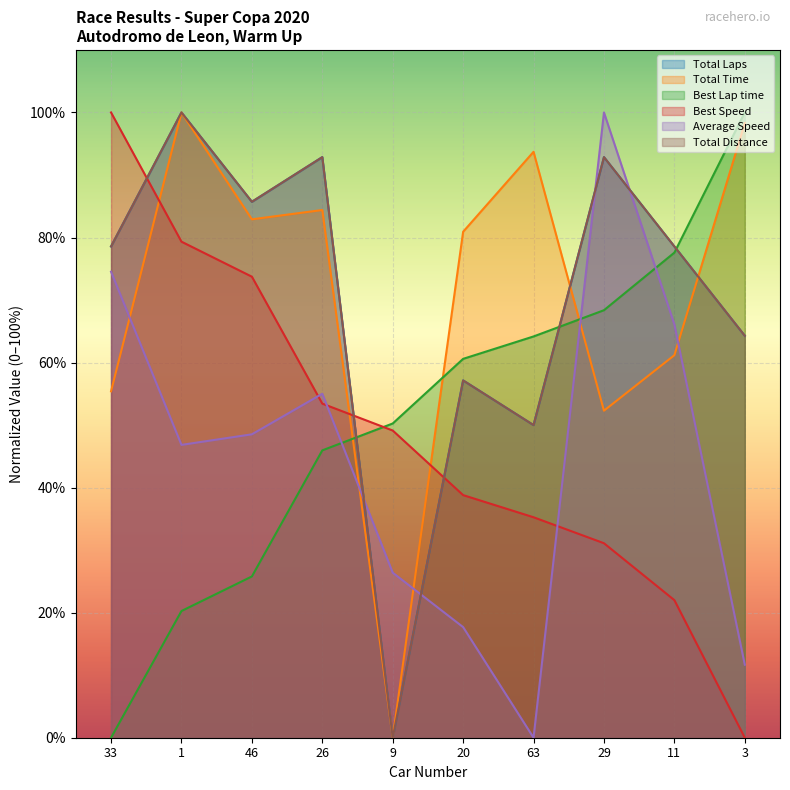

How many intersections are there between Best Lap time and Best Speed?

1